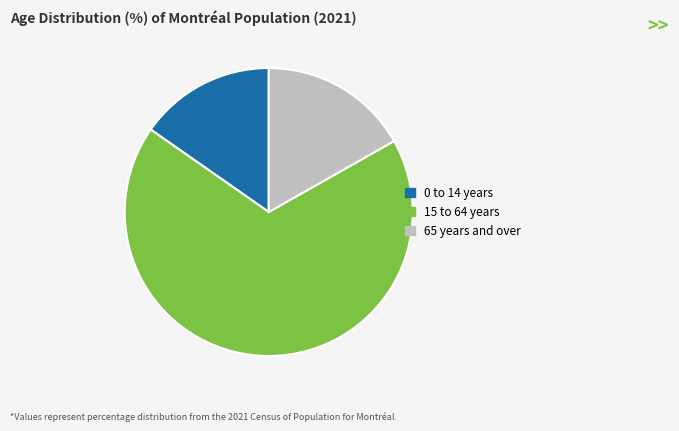

What is the ratio of the value at 0 to 14 years to the value at 65 years and over?

0.9